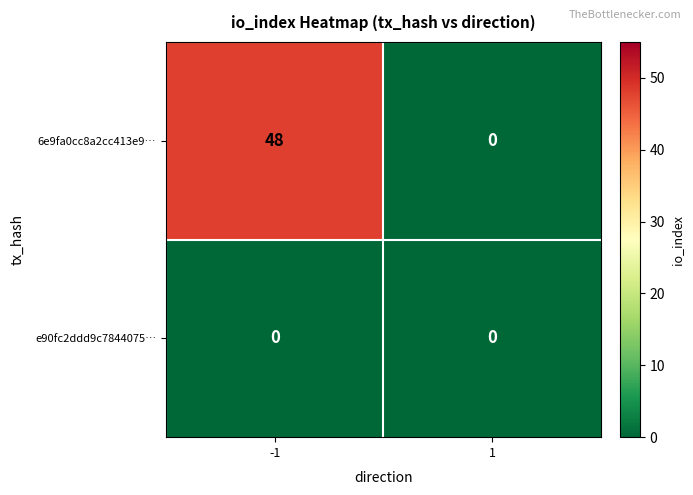

What value does the 6e9fa0cc8a2cc413e9… series have at -1?

48